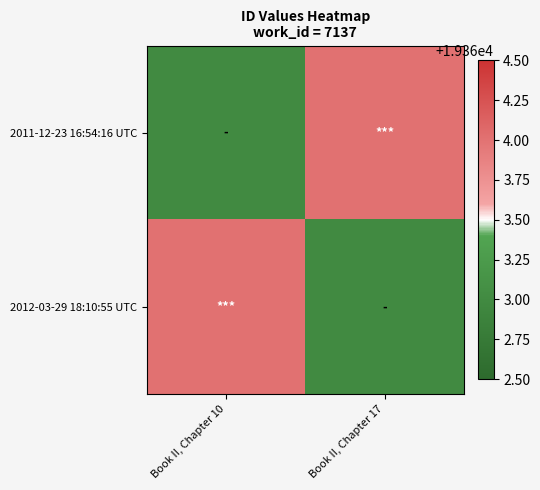

Reading left to right, list all the values displayed in this chart.

2011-12-23 16:54:16 UTC: Book II, Chapter 10=19363	Book II, Chapter 17=19364
2012-03-29 18:10:55 UTC: Book II, Chapter 10=19364	Book II, Chapter 17=19363